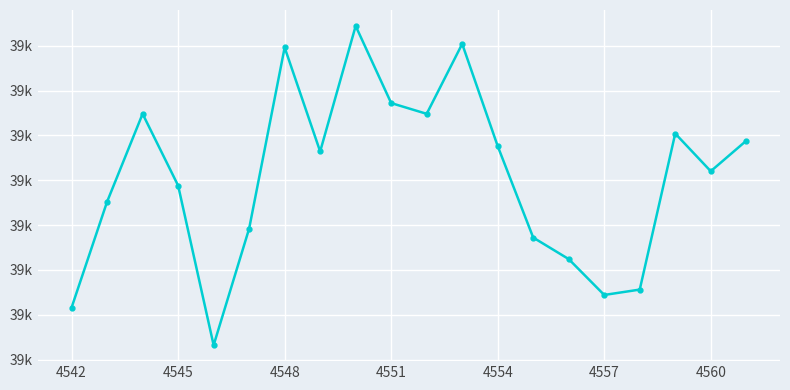

What is the average value?

39727